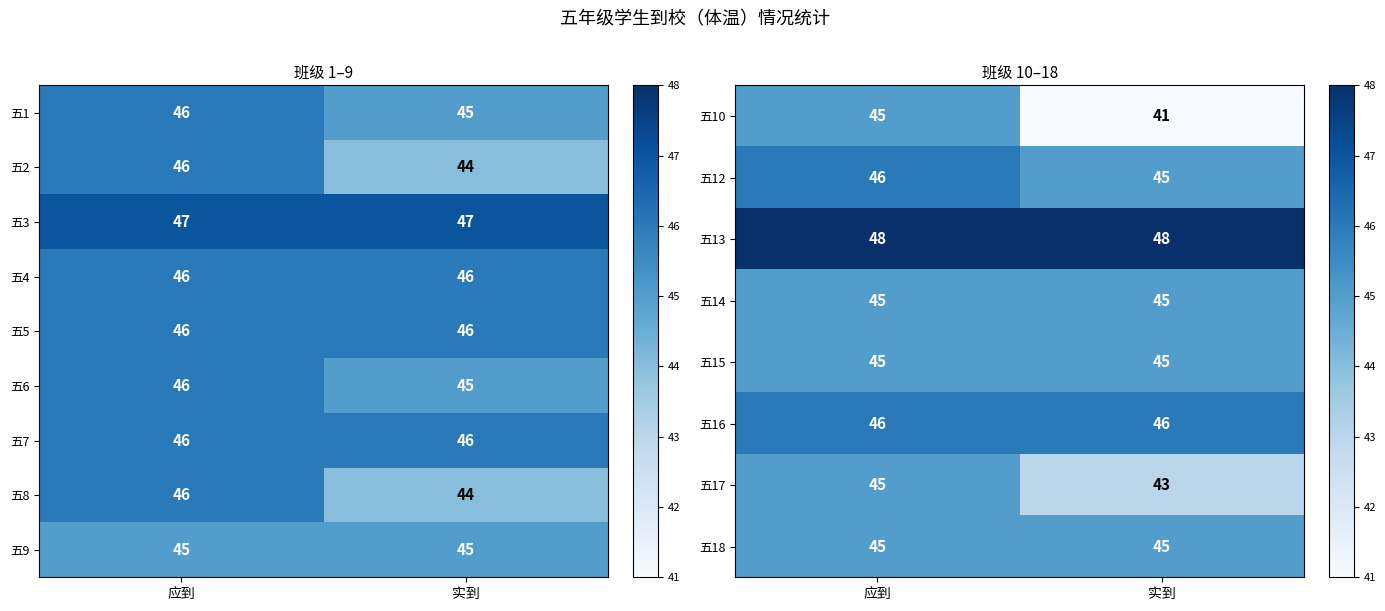

List the labels in order of 五2 value, largest first.

应到, 实到